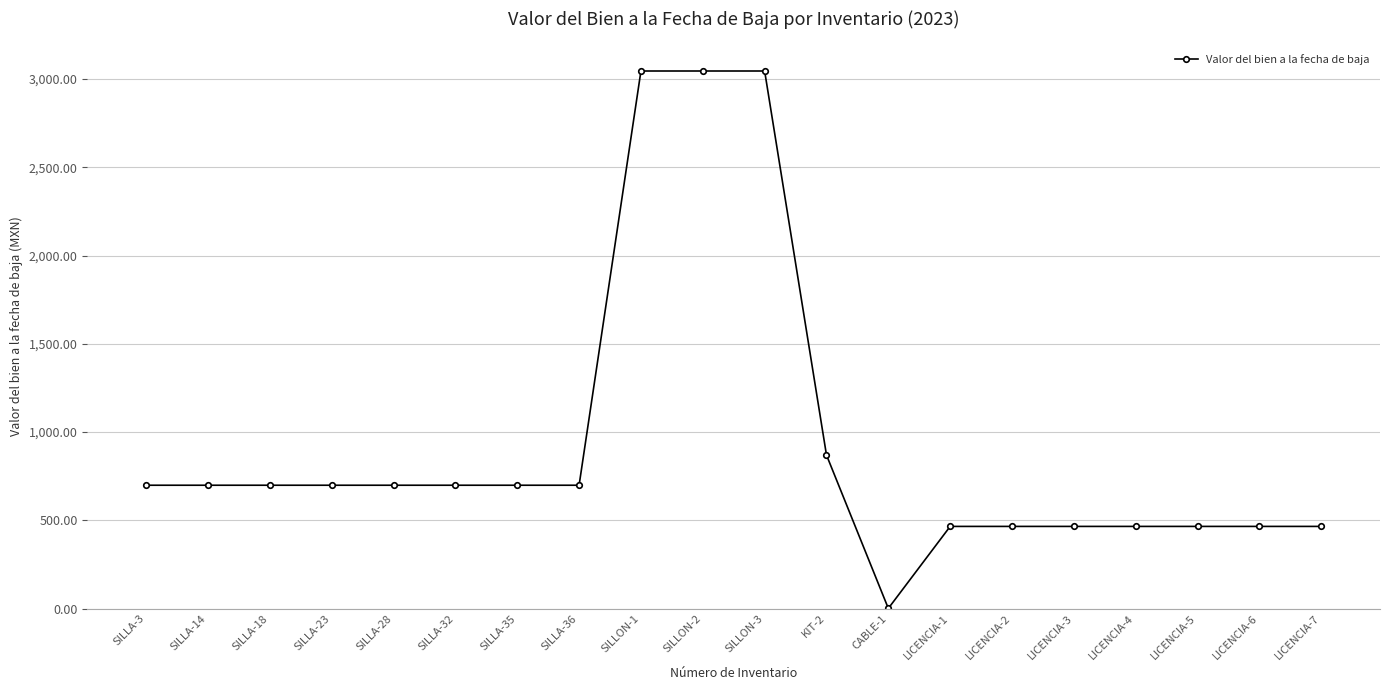

What is the maximum value shown in the chart?

3045.9